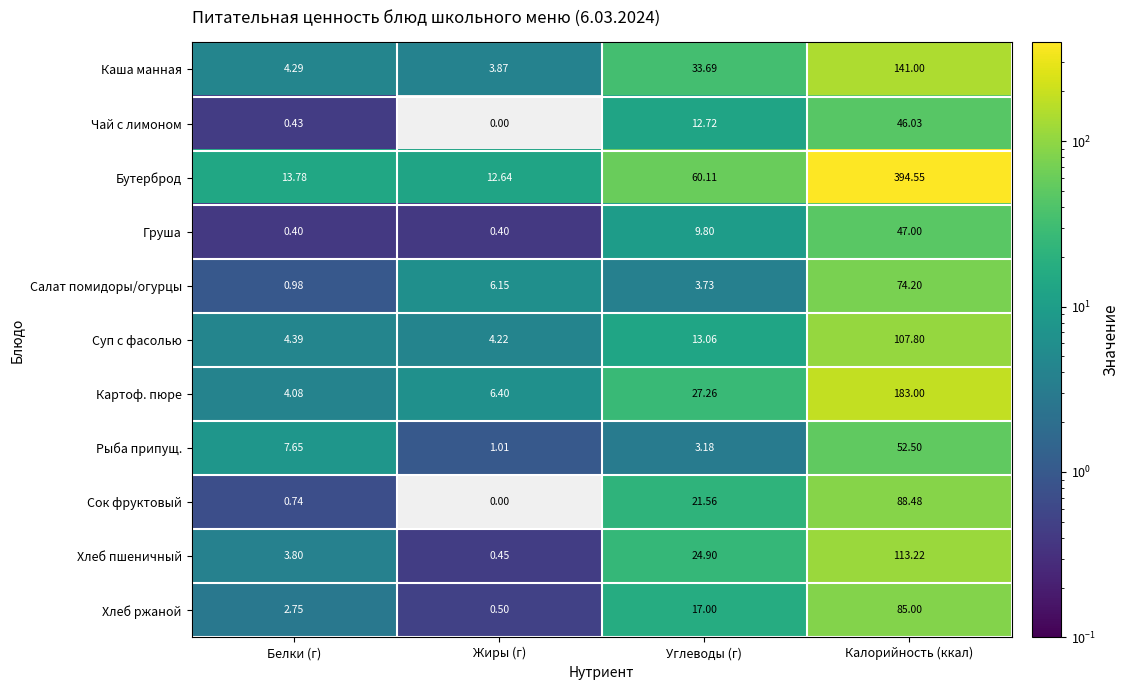

How many data points does each series have?

4